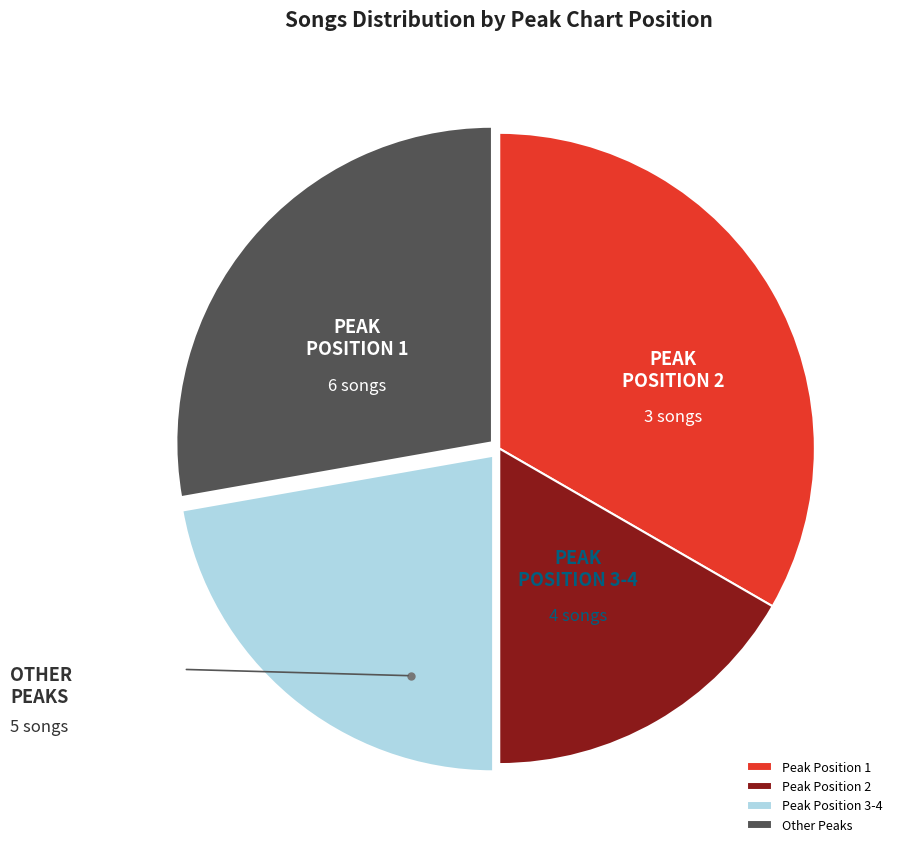

Combined, do Peak Position 2 and Peak Position 3-4 account for over 50%?

No